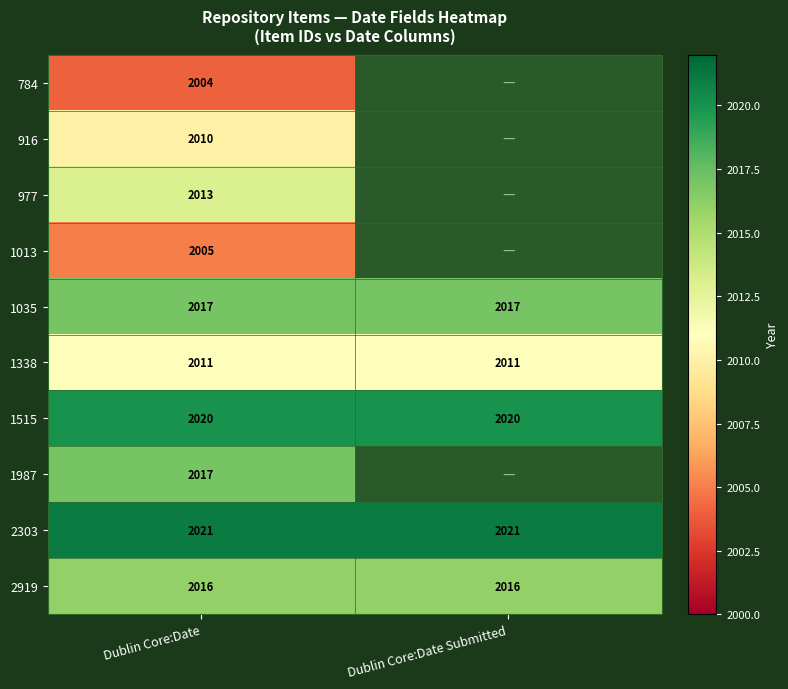

What is the average value of the 1338 series?

2011